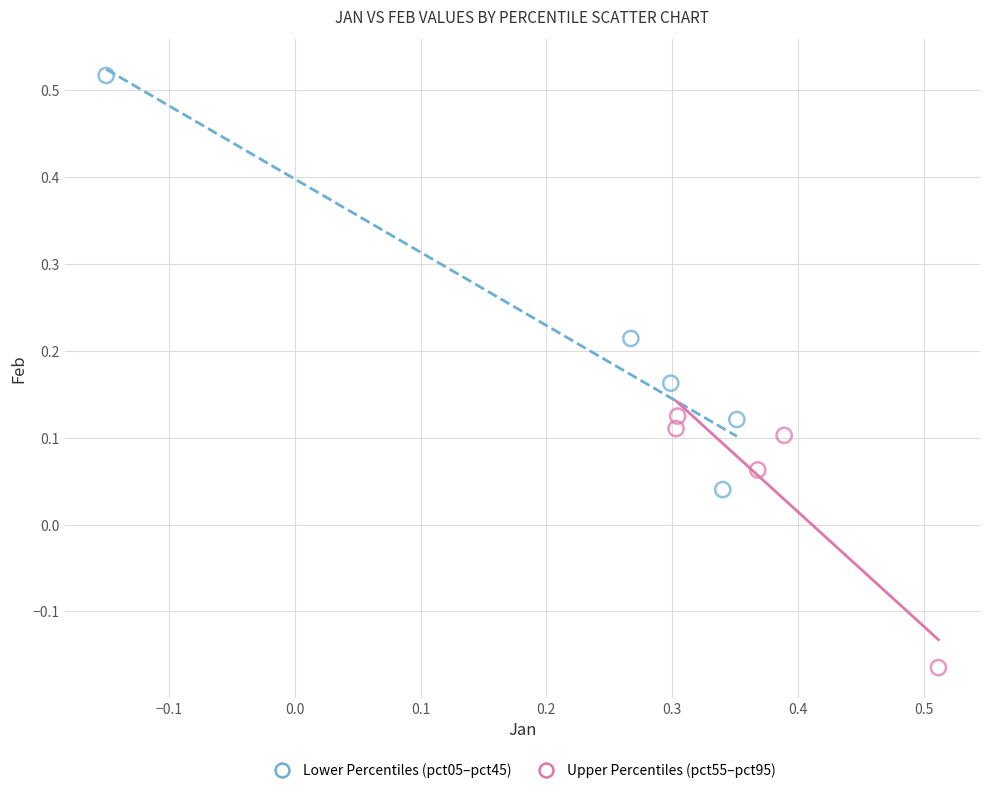

Which series contains the highest Y value?

Lower Percentiles (pct05–pct45)